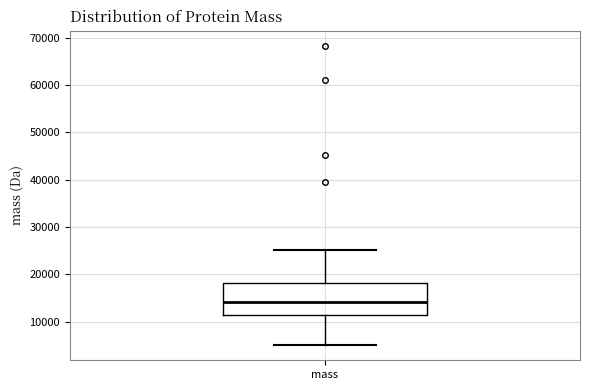

Where does the lower whisker of the box for mass end on the y-axis? The values are not printed on the chart, so give them approximately, as read against the axis.

5000